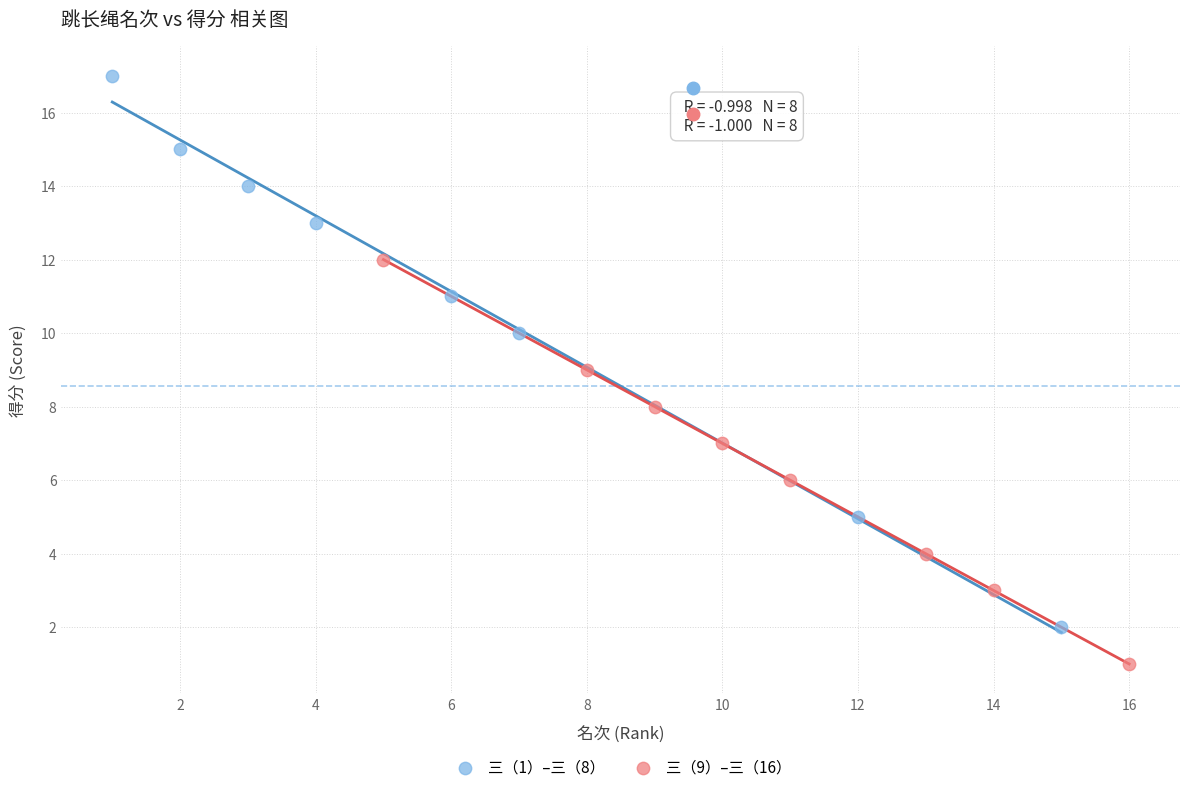

Which series contains the lowest Y value?

三（9）–三（16）